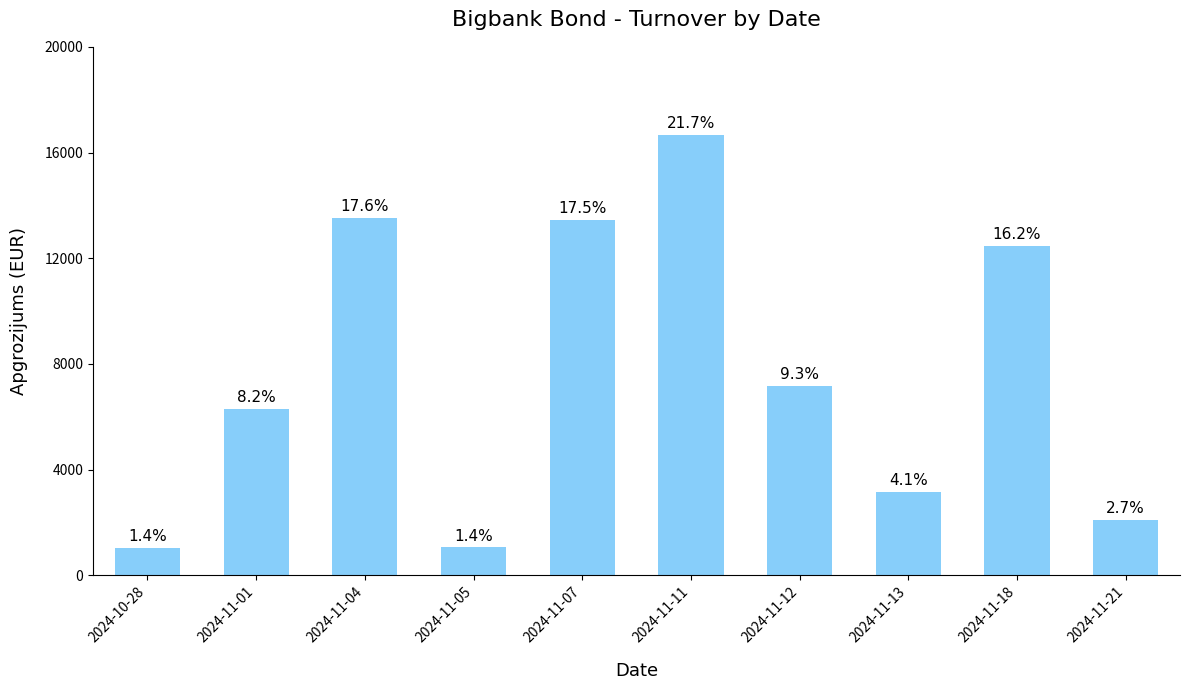

List the labels in order of value, largest first.

2024-11-11, 2024-11-04, 2024-11-07, 2024-11-18, 2024-11-12, 2024-11-01, 2024-11-13, 2024-11-21, 2024-11-05, 2024-10-28